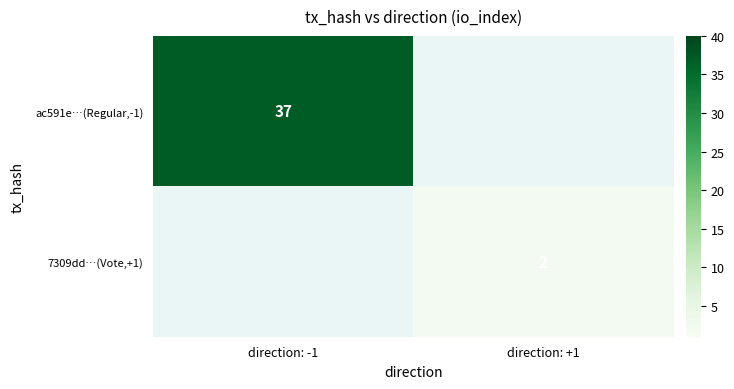

What is the maximum value for ac591e…(Regular,-1)?

37.0